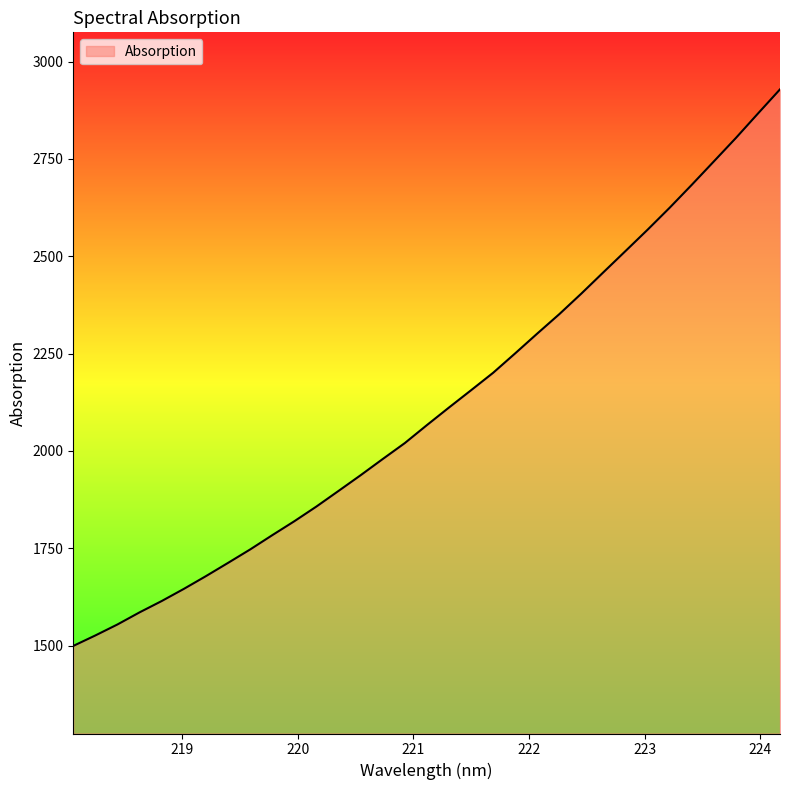

What is the difference between the maximum and minimum values?

1429.3